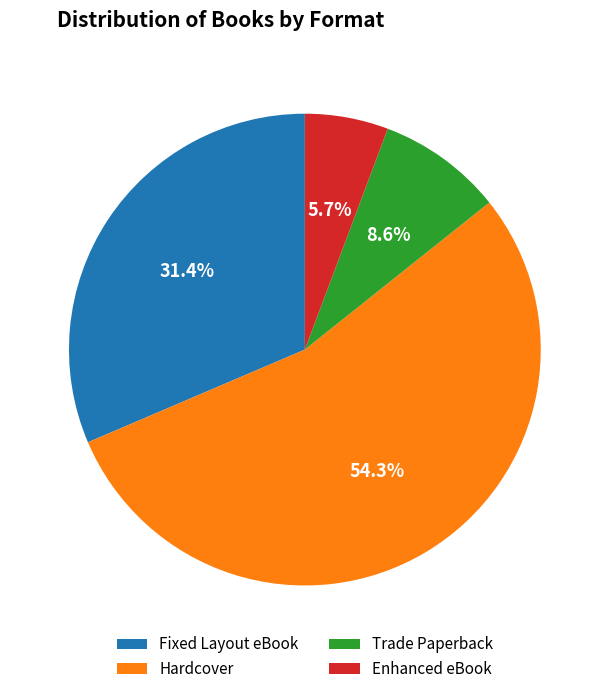

To the nearest percent, what is the difference between the largest and smallest slice percentages?

49%